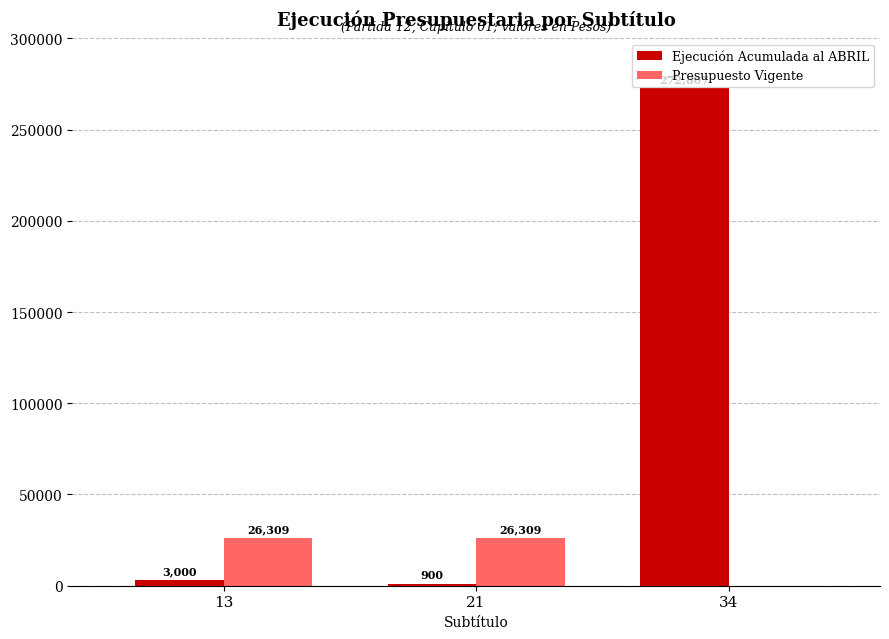

Which label corresponds to the largest value in the chart?

34